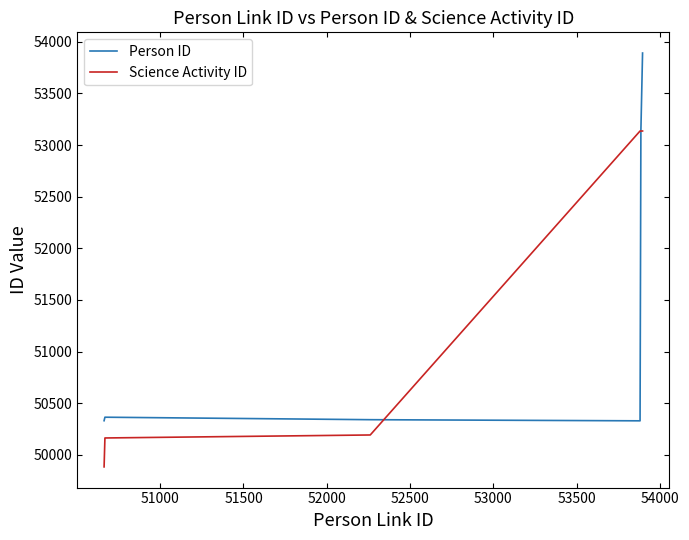

How many times do Person ID and Science Activity ID cross each other?

2